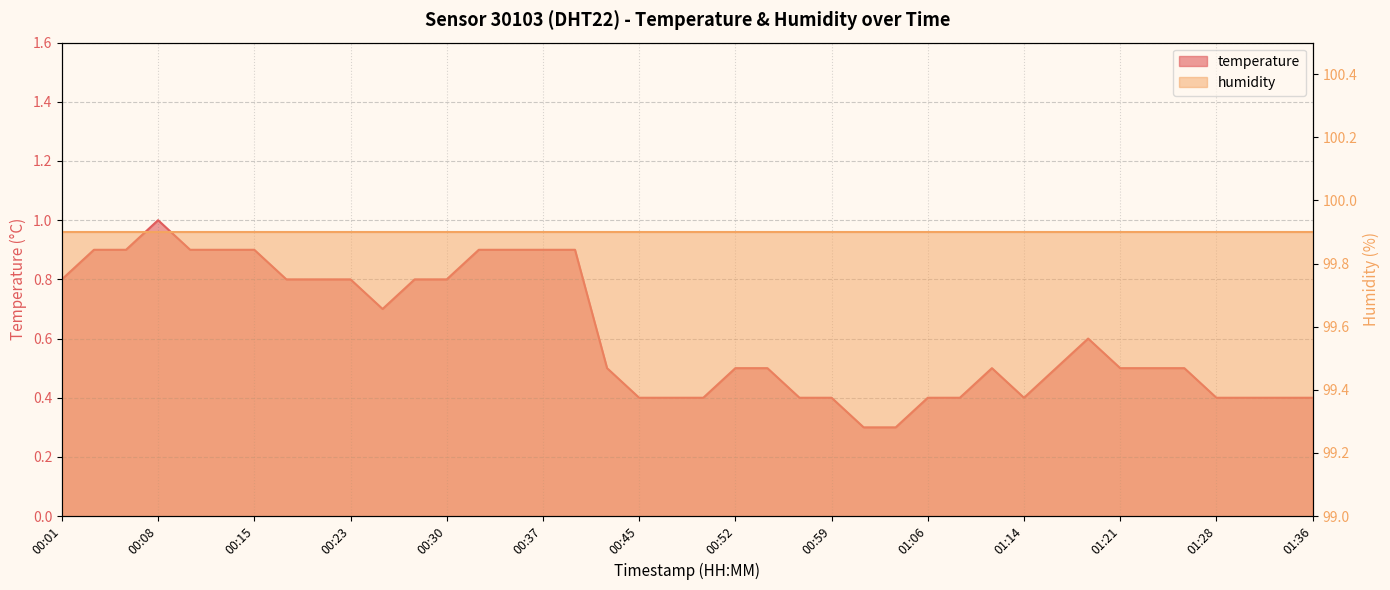

Which has a higher value, 00:11 or 00:15?

00:11